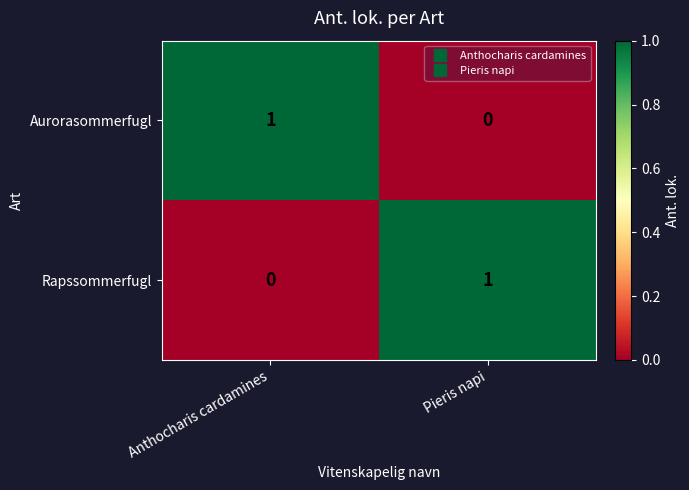

True or false: Aurorasommerfugl has a value of 1 at Anthocharis cardamines.

True